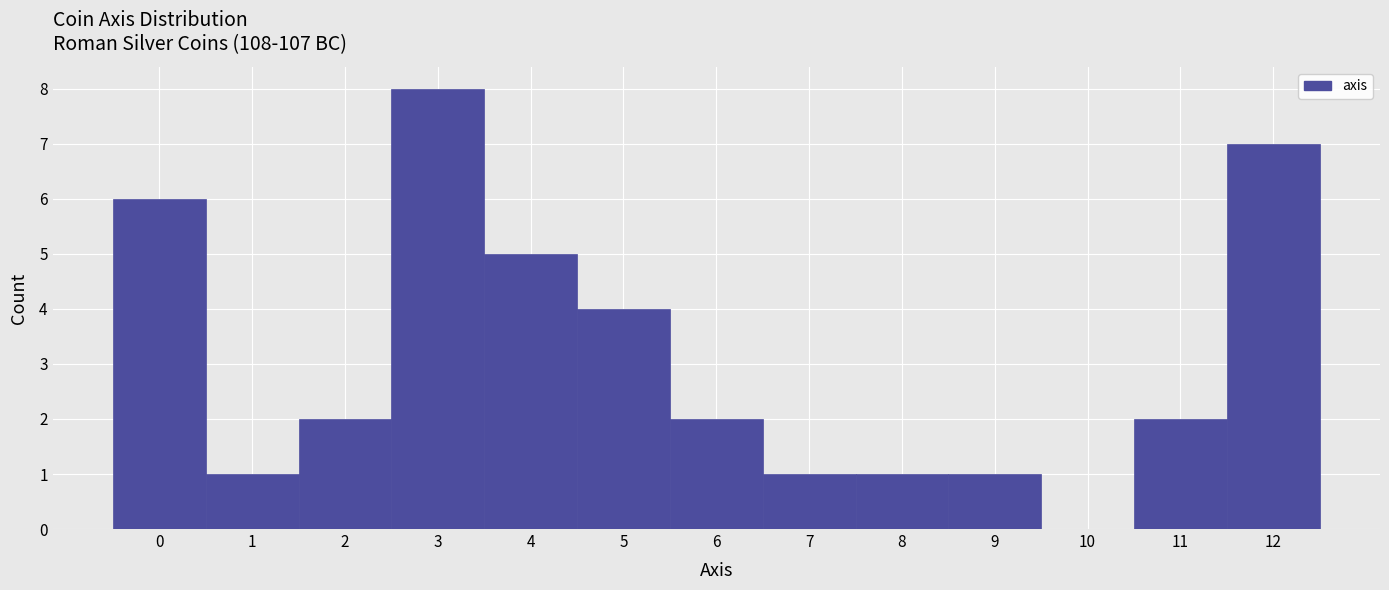

How tall is the bar that spans 11.5 to 12.5 on the x-axis? The values are not printed on the chart, so give them approximately, as read against the axis.

7